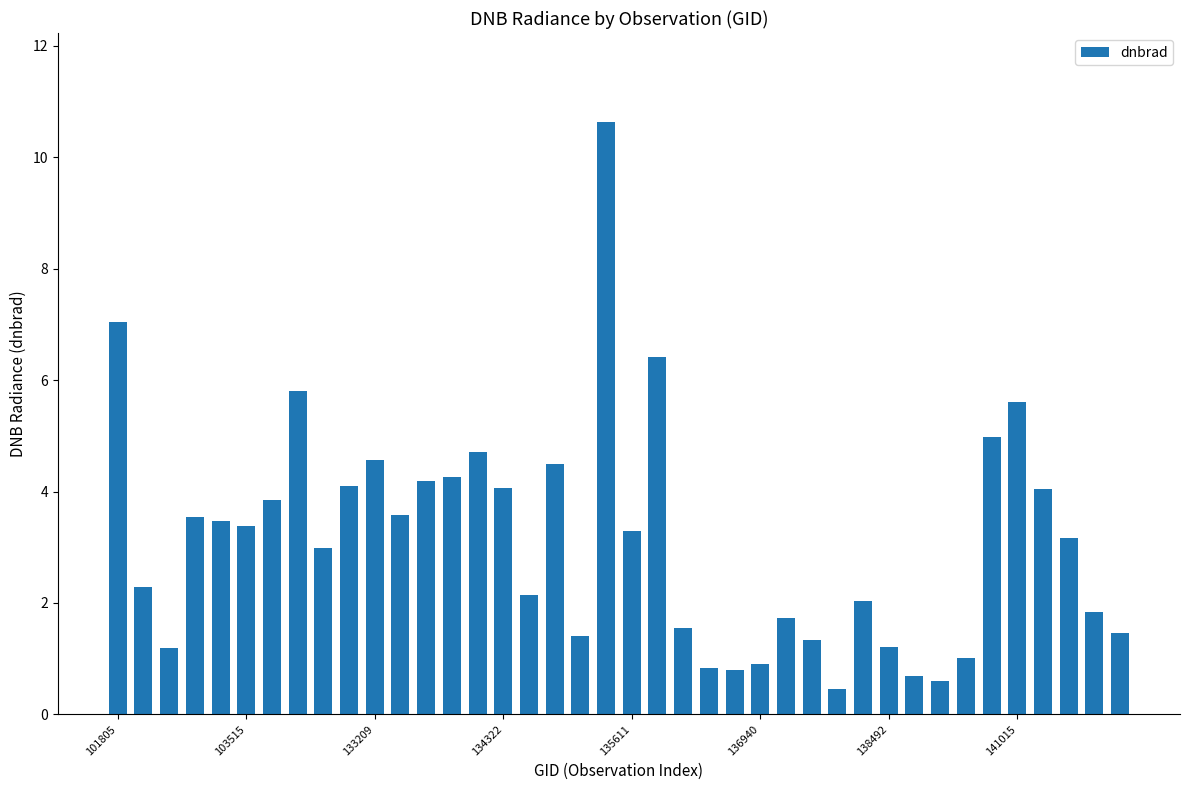

What is the value of the 28th bar from the left?

1.3